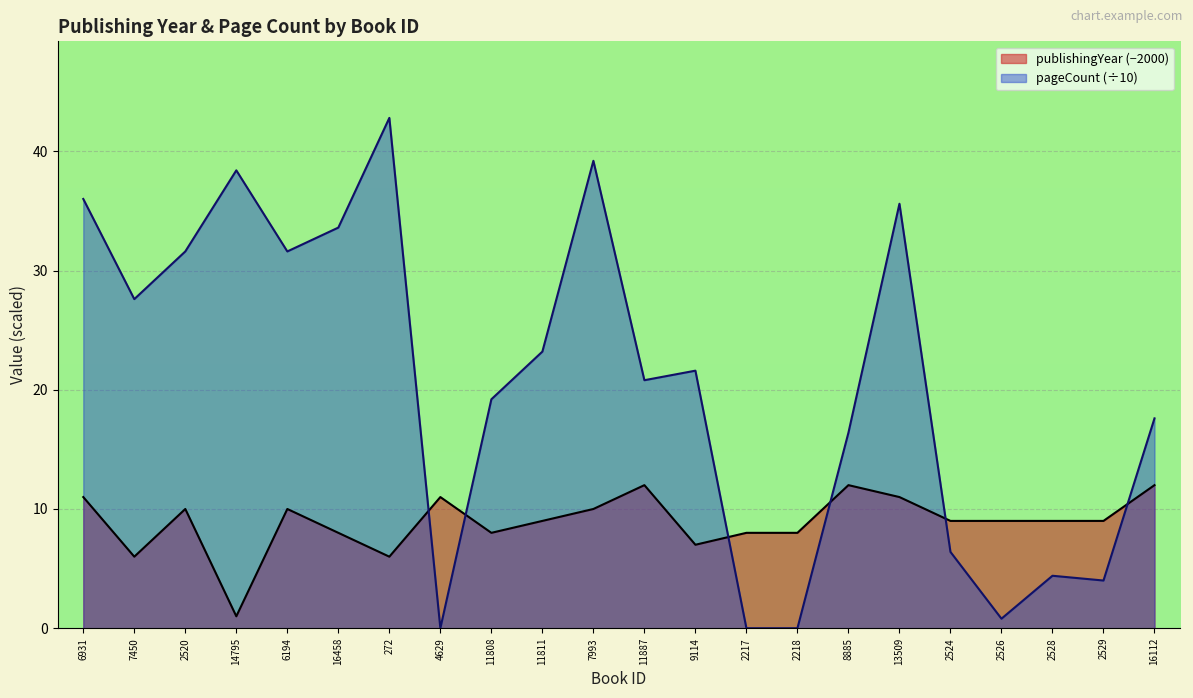

What are all the series names shown in the legend?

publishingYear (−2000), pageCount (÷10)